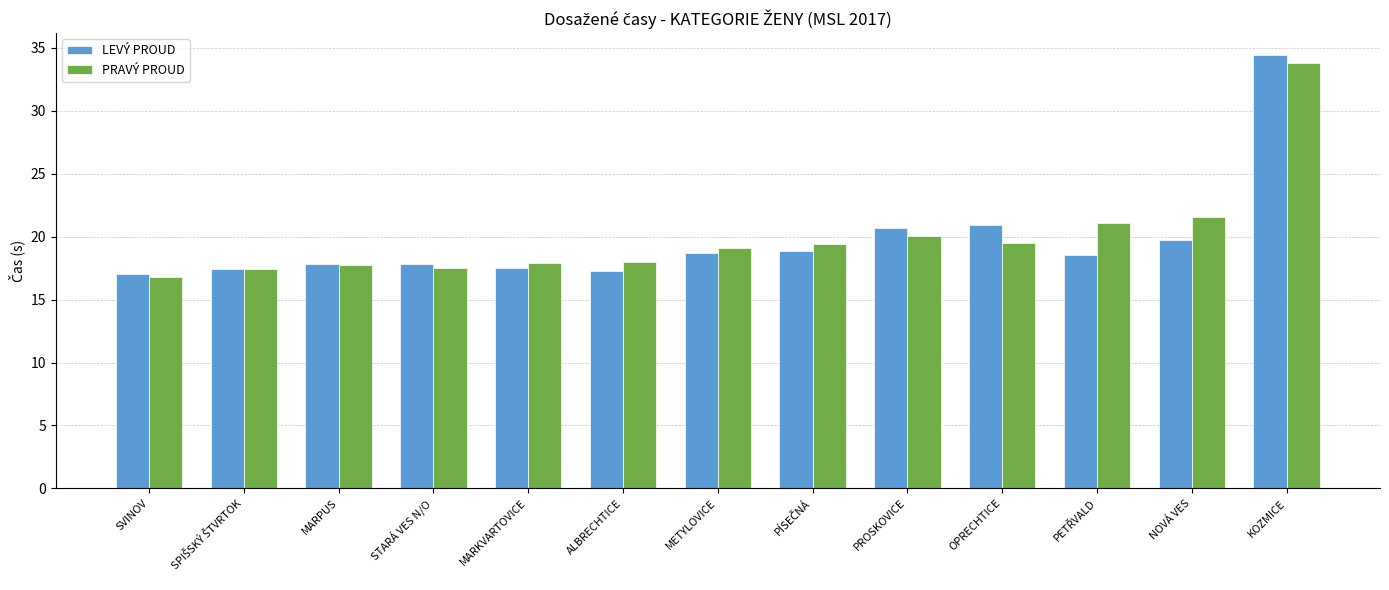

Does the chart contain stacked bars?

No